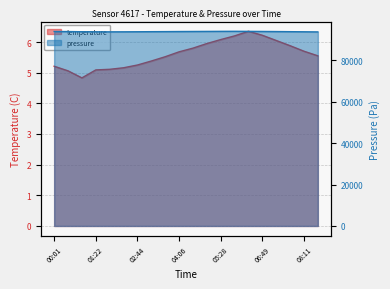

Is it true that the value at 00:55 is 4.8?

True